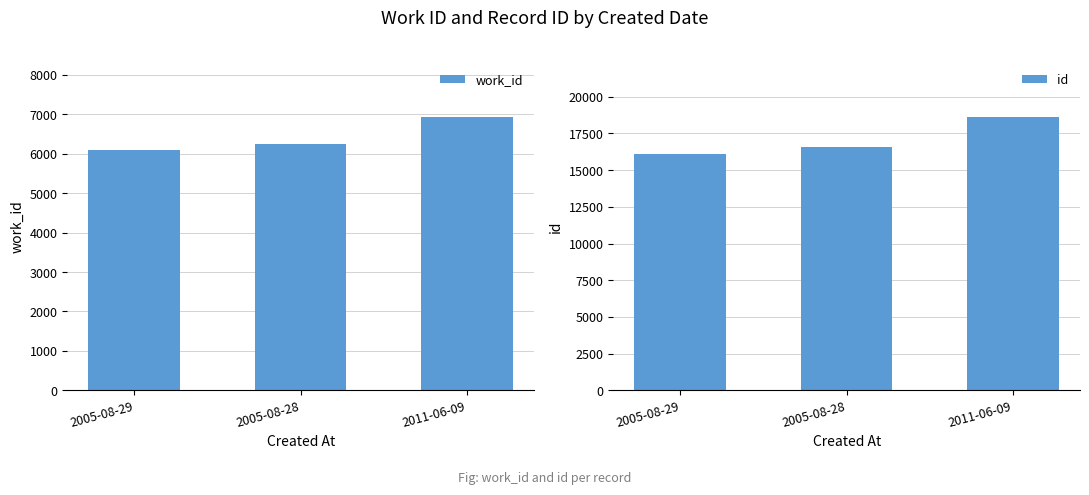

How many values in the work_id series are below 6250?

1